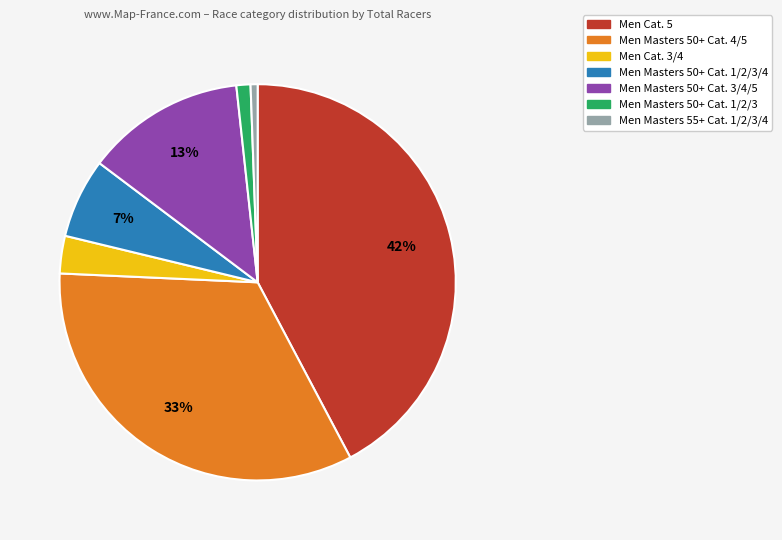

Is there any slice that represents more than half of the pie?

No